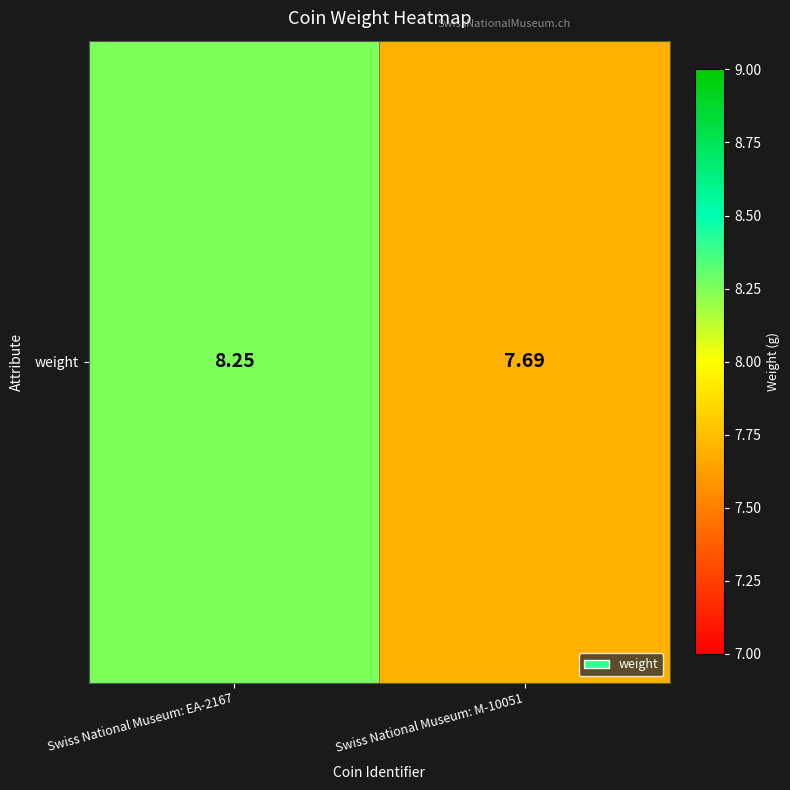

Reading left to right, extract all data points from this chart.

Swiss National Museum: EA-2167=8.2	Swiss National Museum: M-10051=7.7